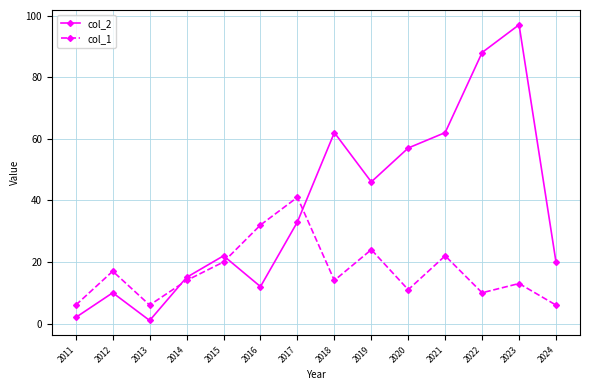

Reading right to left, what are all the values shown in this chart?

col_2: 20	97	88	62	57	46	62	33	12	22	15	1	10	2
col_1: 6	13	10	22	11	24	14	41	32	20	14	6	17	6